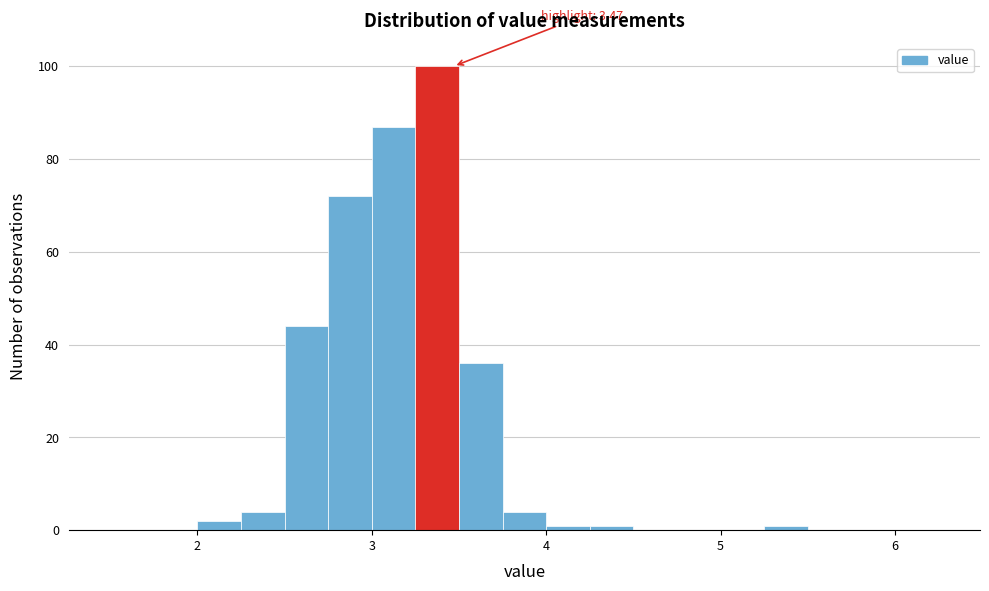

Around what value on the x-axis is the tallest bar? Give the approximate position of its centre, as read against the axis.

3.4